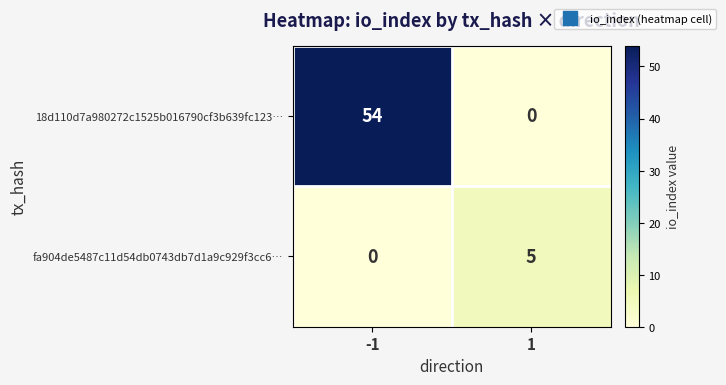

What is the sum of all fa904de5487c11d54db0743db7d1a9c929f3cc6… values?

5